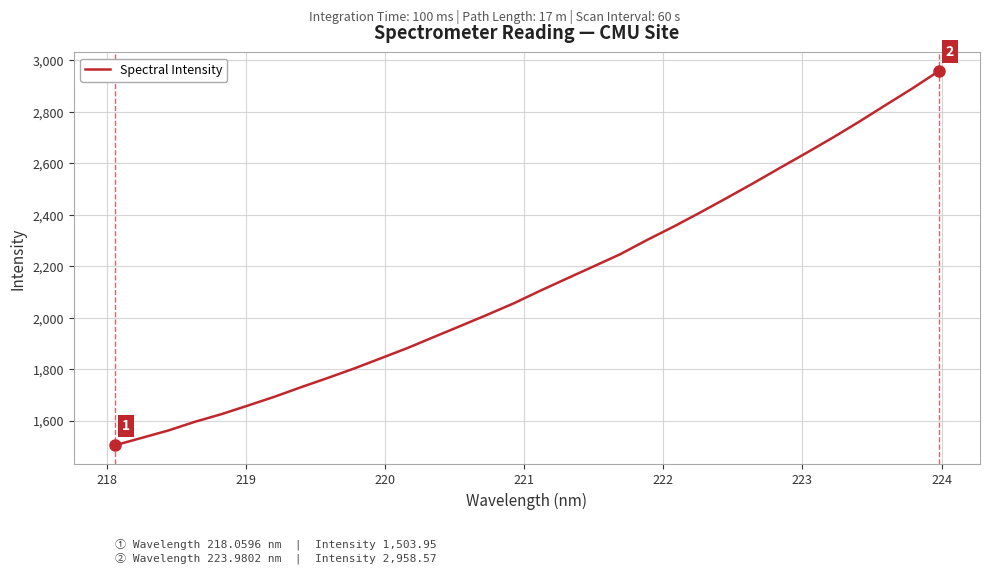

What is the greatest value displayed?

2958.6